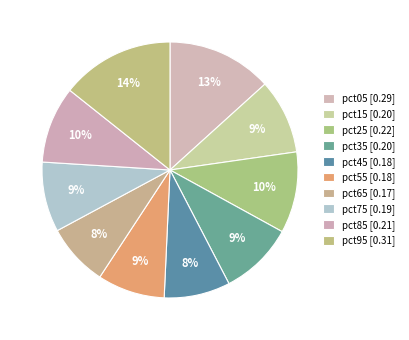

Rank the categories by value from lowest to highest.

pct65, pct45, pct55, pct75, pct35, pct15, pct85, pct25, pct05, pct95